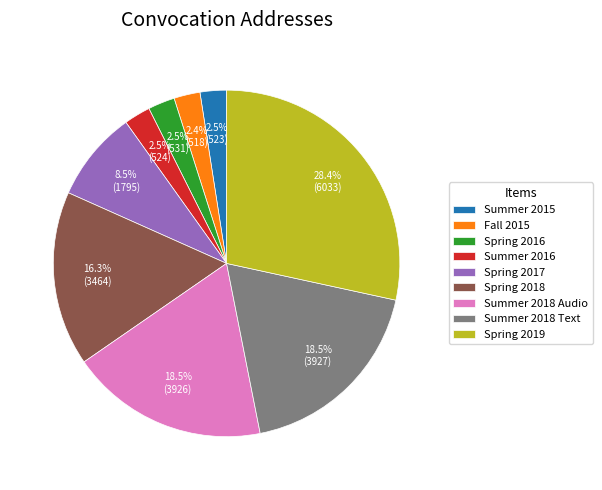

True or false: Fall 2015 accounts for 2% of the total.

True